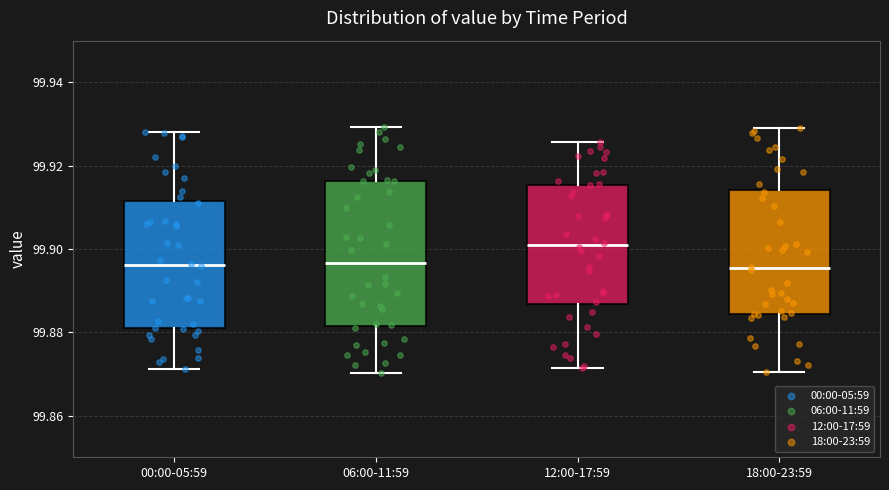

Where does the upper whisker of the box for 18:00-23:59 end on the y-axis? The values are not printed on the chart, so give them approximately, as read against the axis.

99.930